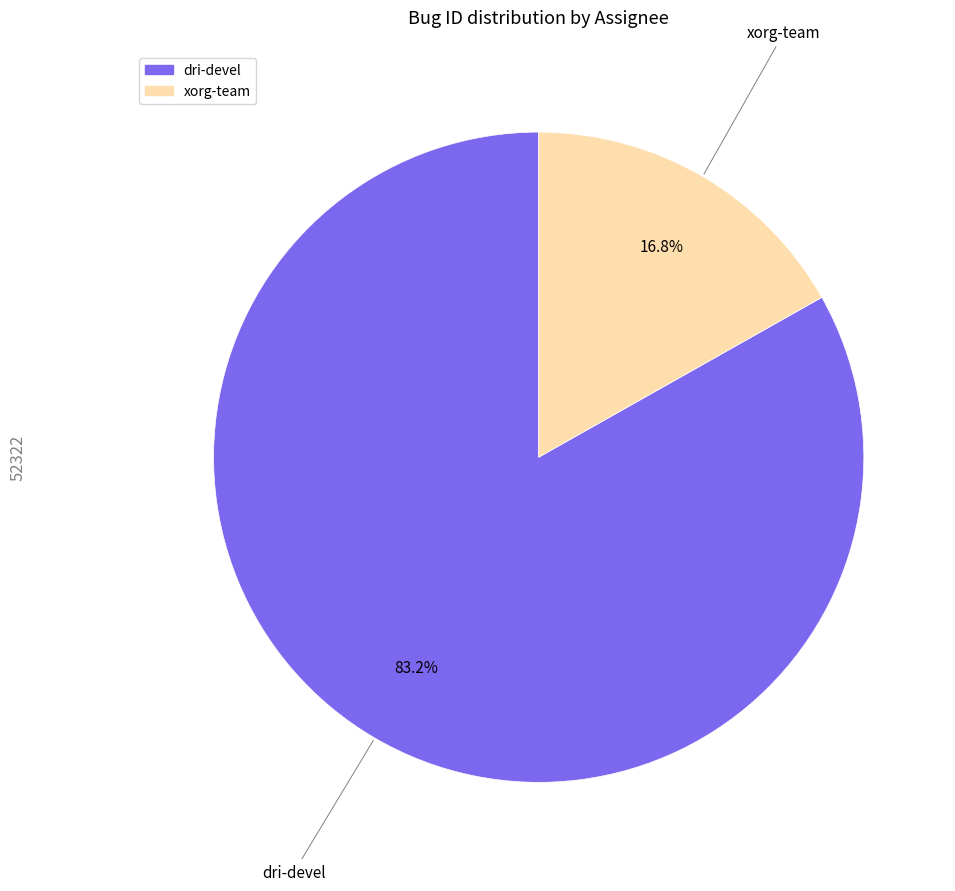

Approximately how many times larger is the value at xorg-team compared to dri-devel?

0.2